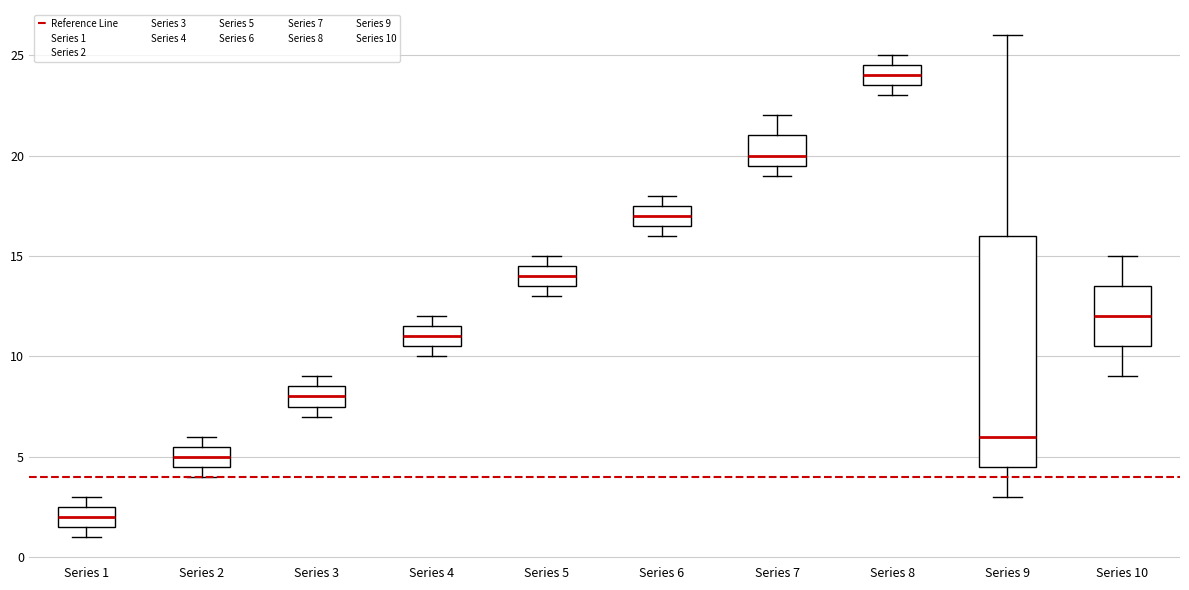

Reading left to right, transcribe this box plot: for each box, give where its median line is, the range the box spans, and where its two whiskers end, as read against the y-axis. The values are not printed on the chart, so give them approximately, as read against the axis.

Series 1: median 2.0, box 1.5 to 2.5, whiskers 1.0 to 3.0
Series 2: median 5.0, box 4.5 to 5.5, whiskers 4.0 to 6.0
Series 3: median 8.0, box 7.5 to 8.5, whiskers 7.0 to 9.0
Series 4: median 11.0, box 10.5 to 11.5, whiskers 10.0 to 12.0
Series 5: median 14.0, box 13.5 to 14.5, whiskers 13.0 to 15.0
Series 6: median 17.0, box 16.5 to 17.5, whiskers 16.0 to 18.0
Series 7: median 20.0, box 19.5 to 21.0, whiskers 19.0 to 22.0
Series 8: median 24.0, box 23.5 to 24.5, whiskers 23.0 to 25.0
Series 9: median 6.0, box 4.5 to 16.0, whiskers 3.0 to 26.0
Series 10: median 12.0, box 10.5 to 13.5, whiskers 9.0 to 15.0